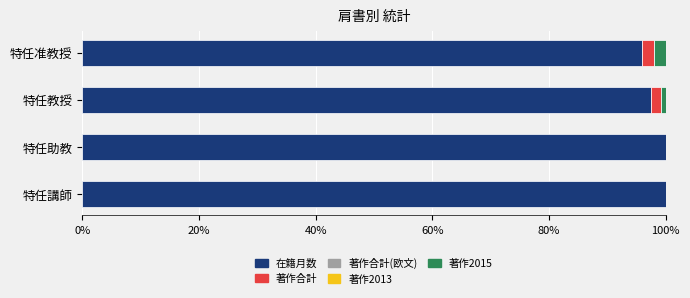

What is the total value across all series at 特任講師?

100.0